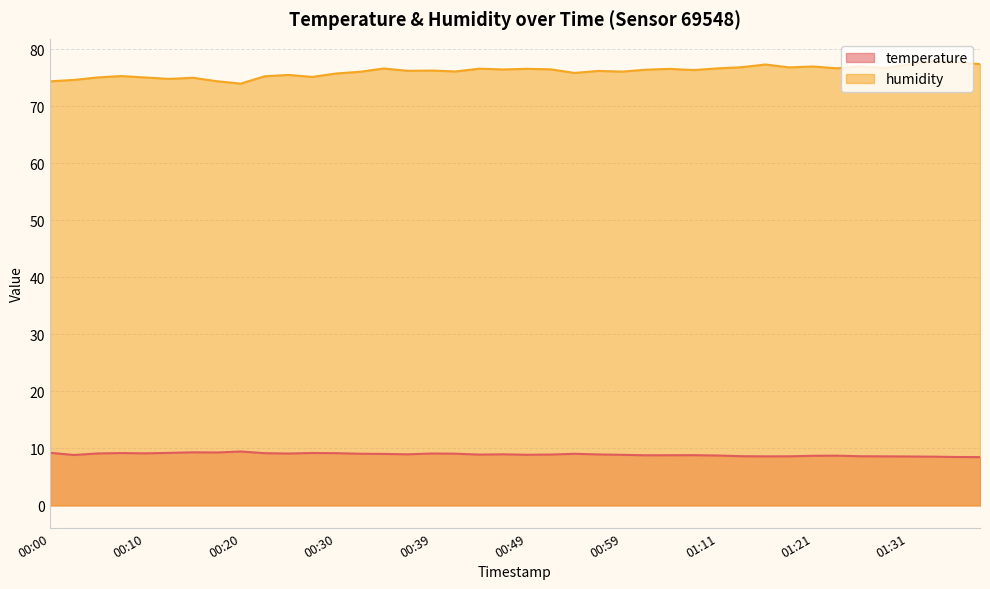

At which category does temperature reach its first local valley?

00:03